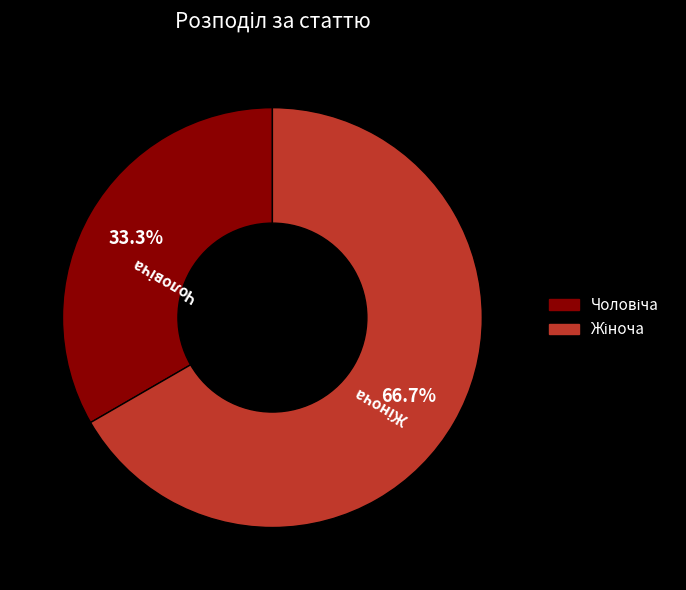

Is there a majority slice in this chart?

Yes